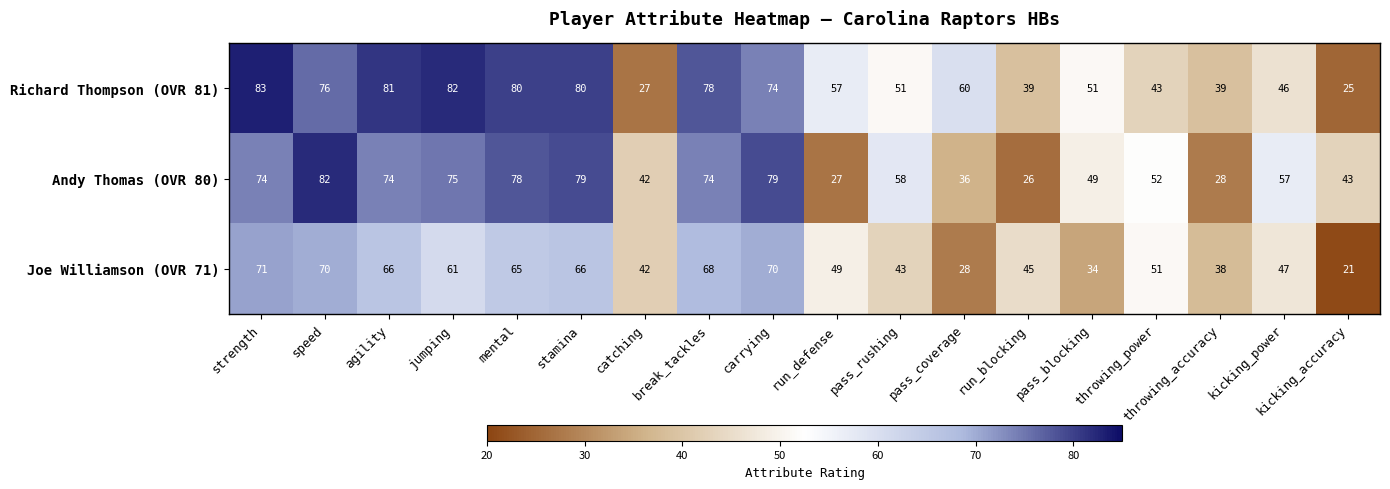

What is the sum of all Andy Thomas (OVR 80) values?

1033